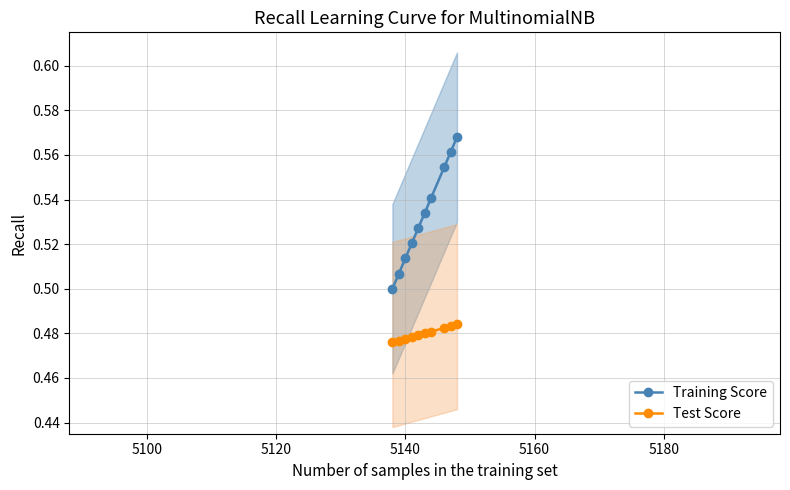

How many Training Score values are between 0 and 1?

10